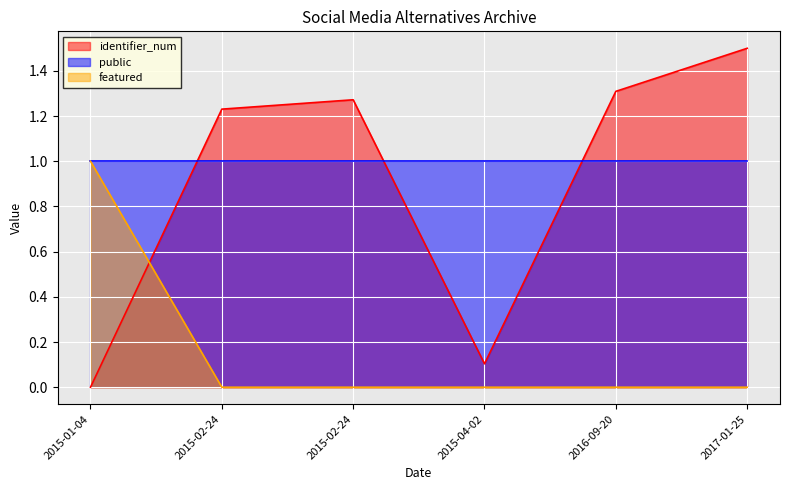

After their last crossing, which series has the higher values: featured or identifier_num?

identifier_num